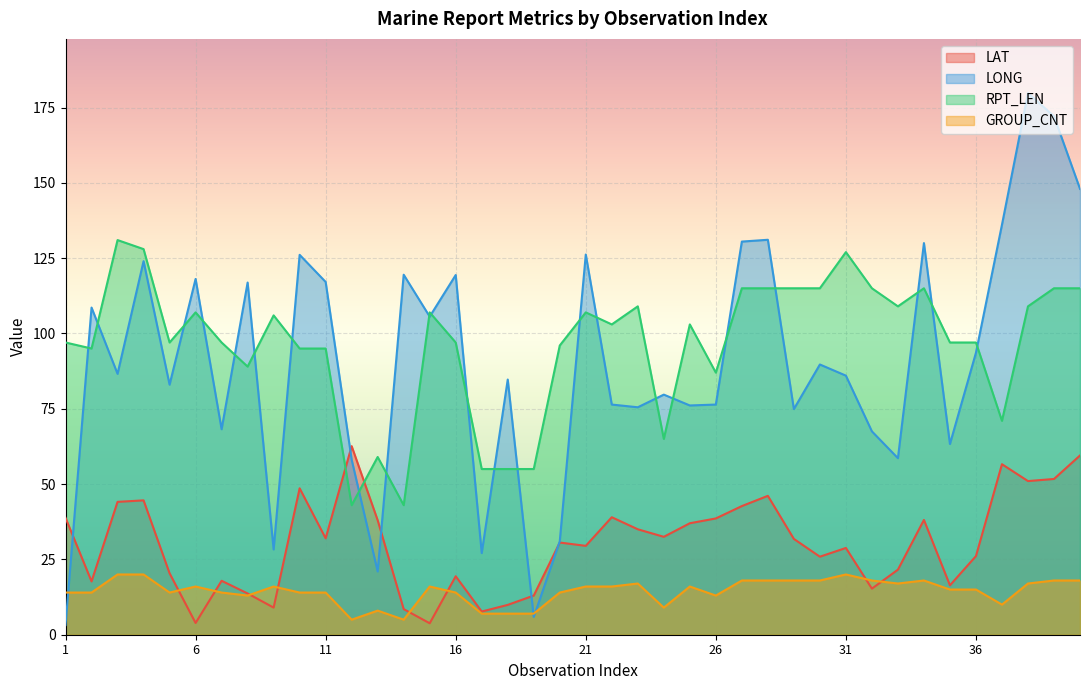

What is the maximum value for RPT_LEN?

131.0